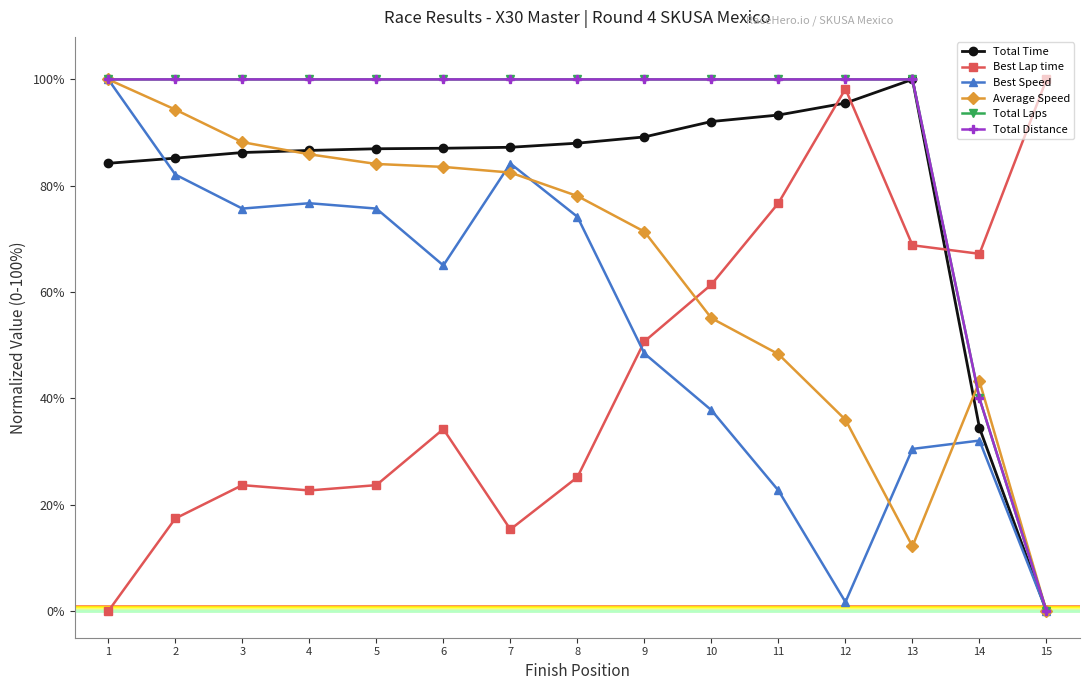

What is the value of the Total Distance point at the 8th from the left?

100.0